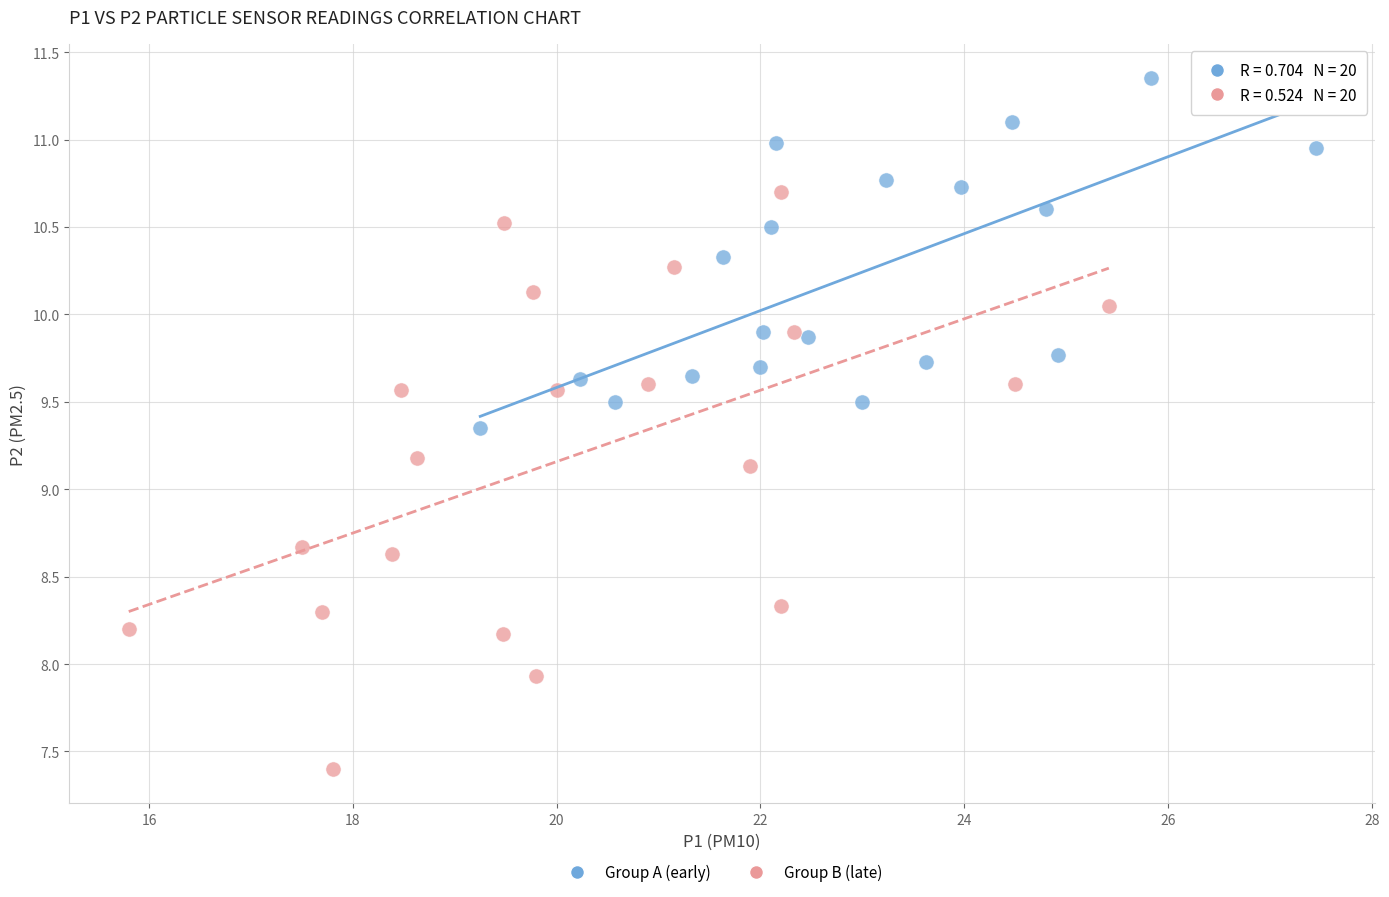

Which series contains the lowest Y value?

Group B (late)